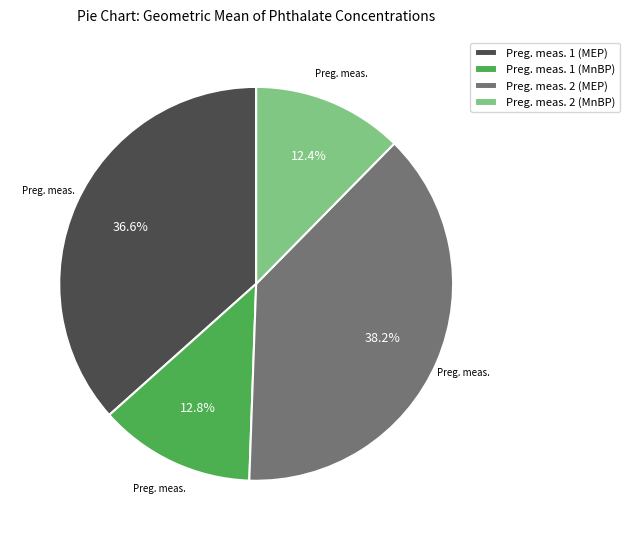

Is the sum of Preg. meas. 2 (MnBP) and Preg. meas. 2 (MEP) greater than half?

Yes